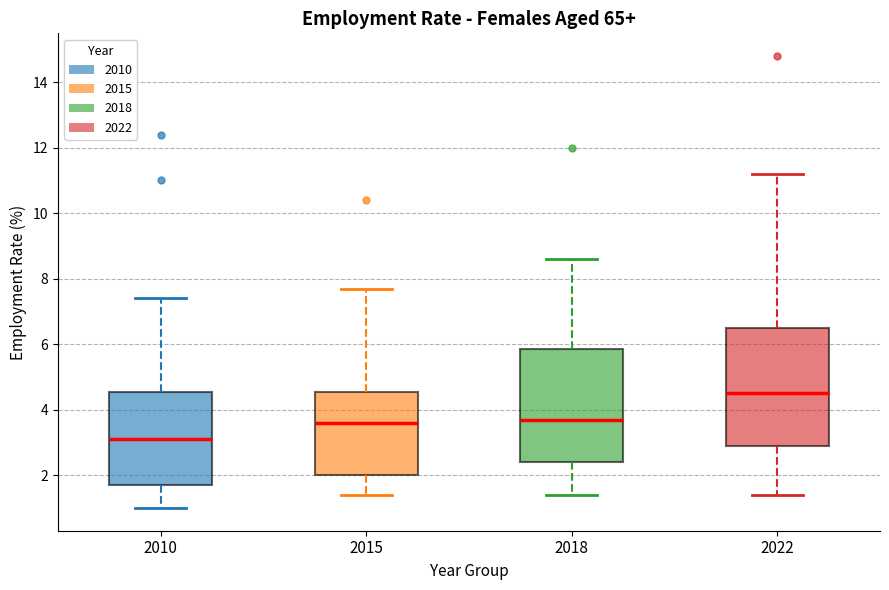

Which box's median line is the highest?

2022